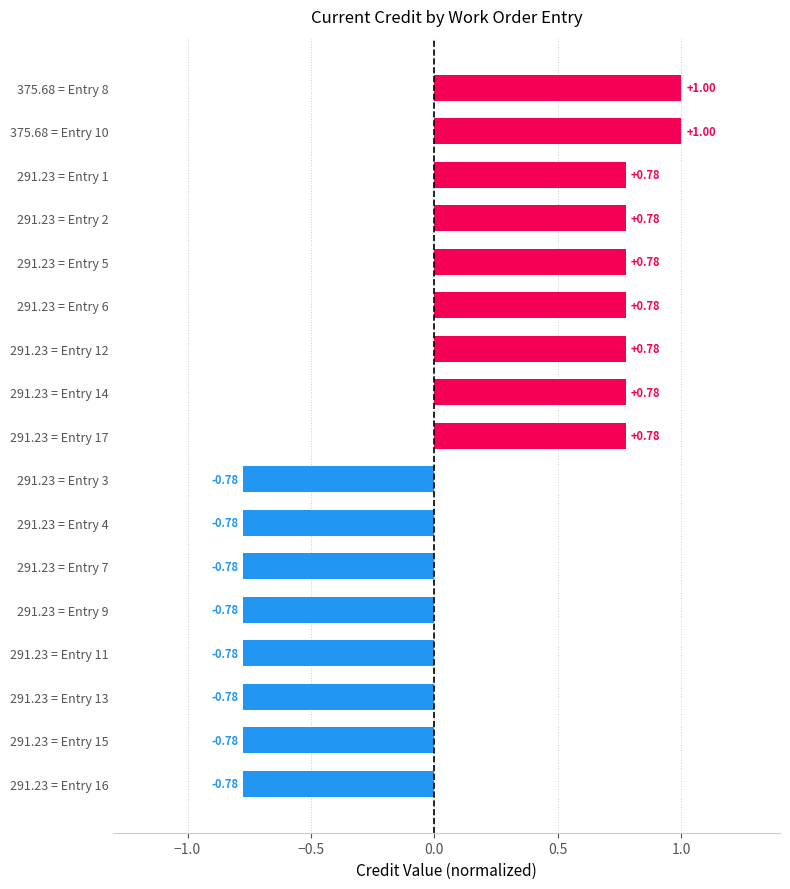

What is the difference between the second highest and second lowest values?

1.8